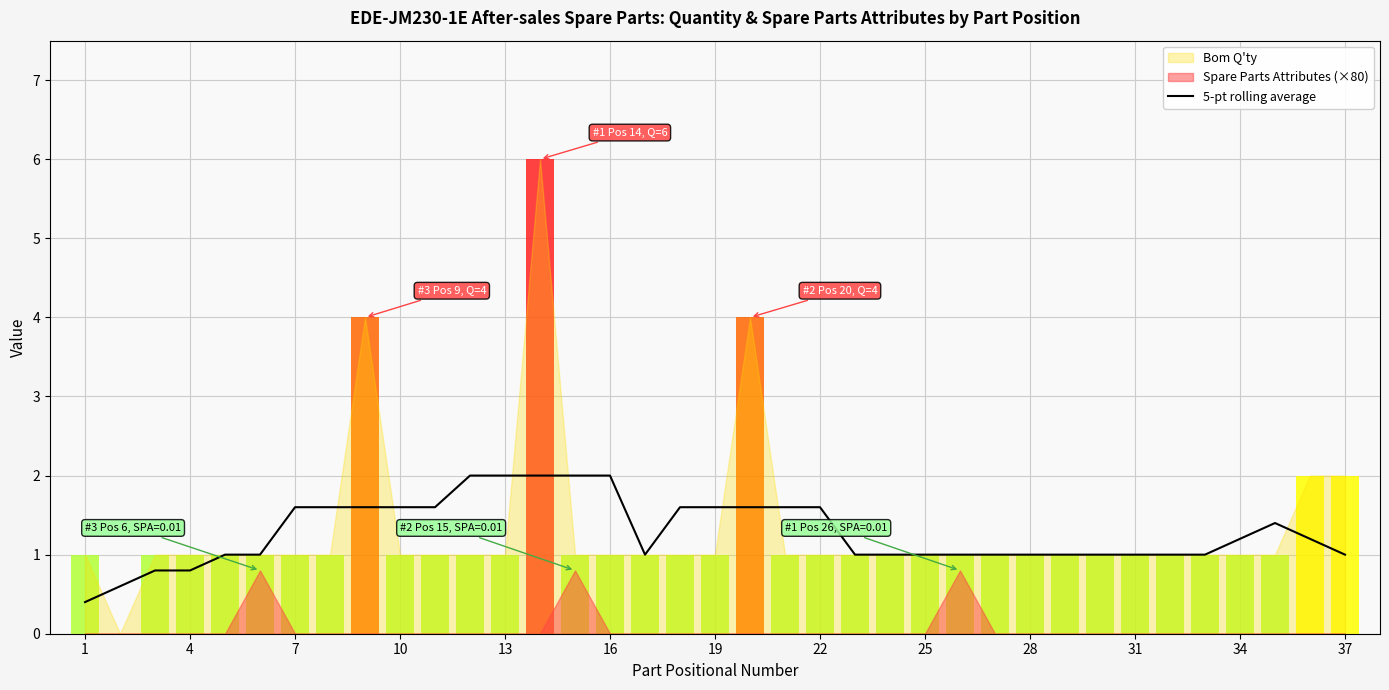

True or false: there are more than 2 points higher than both neighbors.

False